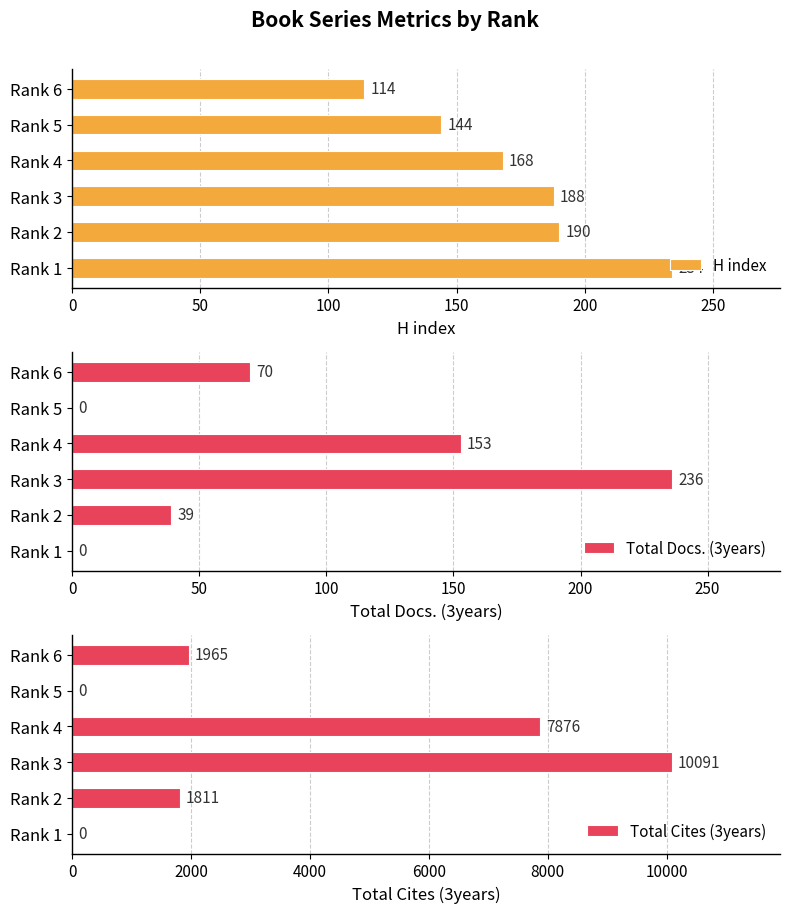

The value of Total Docs. (3years) at Rank 4 is 153. True or false?

True